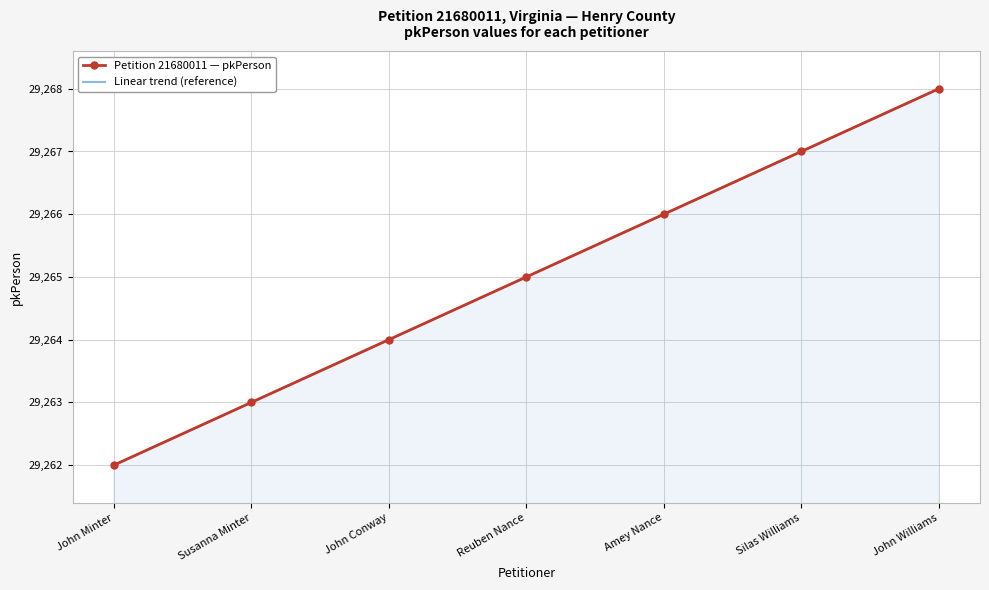

Reading right to left, list all the values displayed in this chart.

Petition 21680011 — pkPerson: 29268	29267	29266	29265	29264	29263	29262
Linear trend (reference): 29268	29267	29266	29265	29264	29263	29262